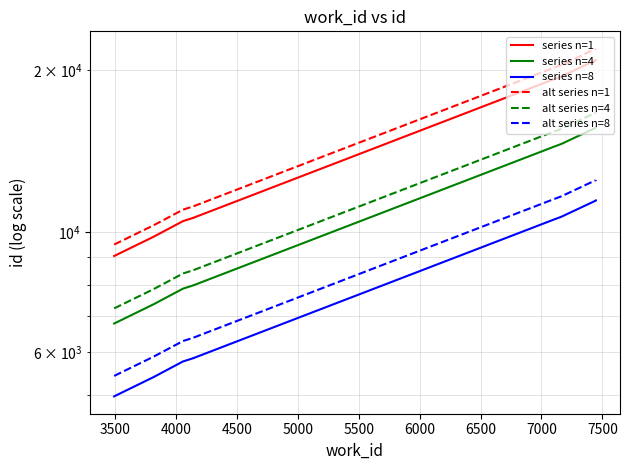

What is the difference between the second highest and minimum values in the alt series n=1 series?

12377.4